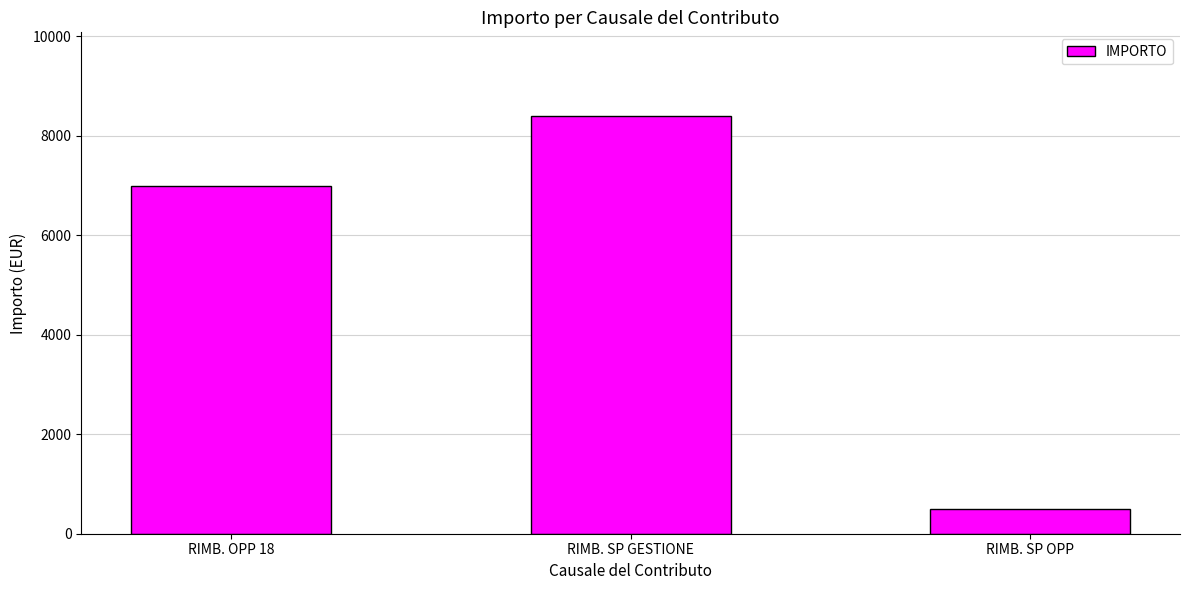

True or false: the data shows 8400 at RIMB. SP GESTIONE.

True